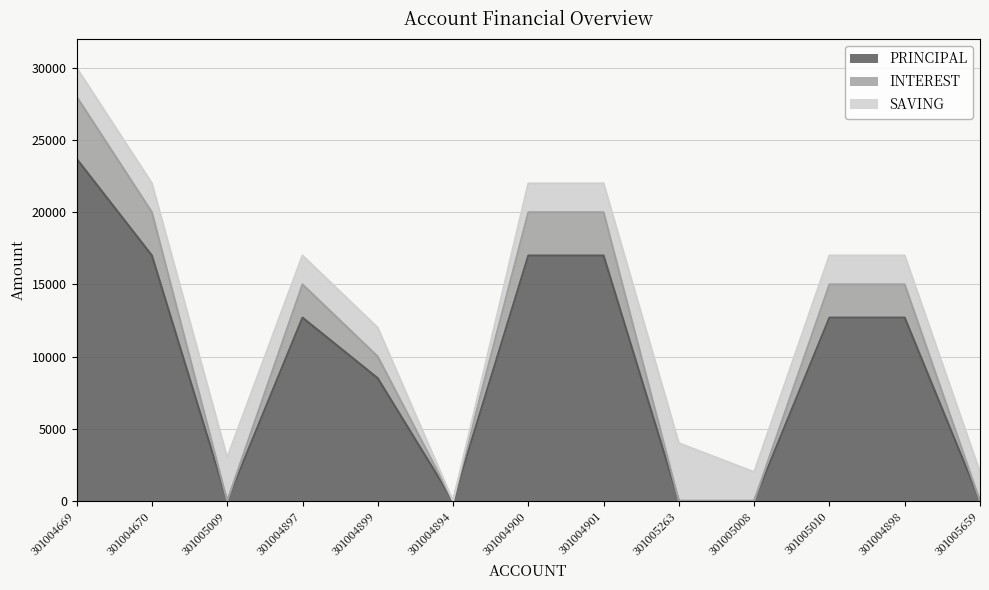

Count the INTEREST values in the range 0 to 20000.

12